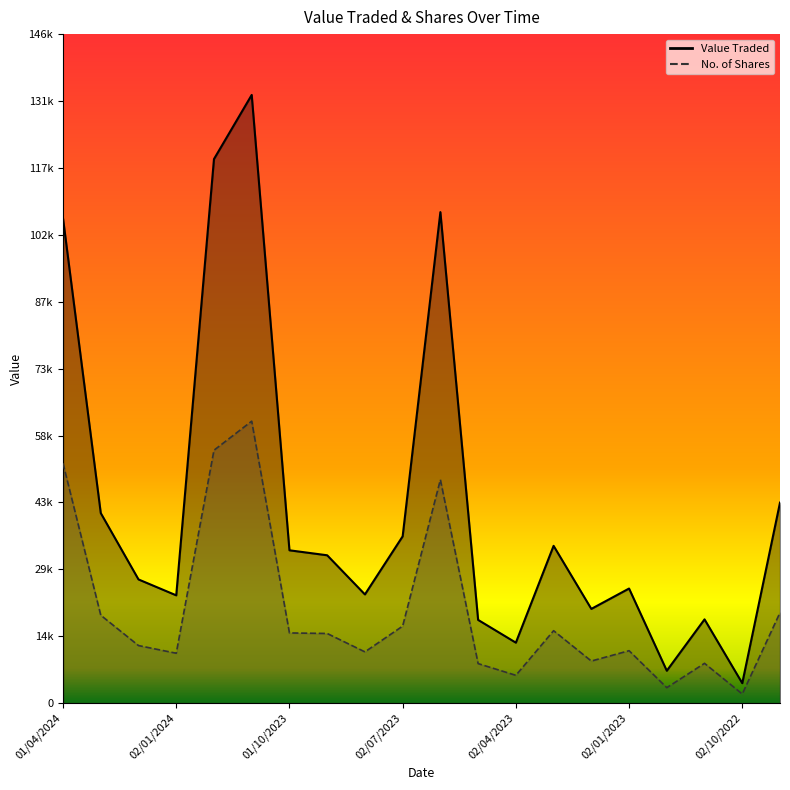

Which series has the largest range (max minus min)?

Value Traded